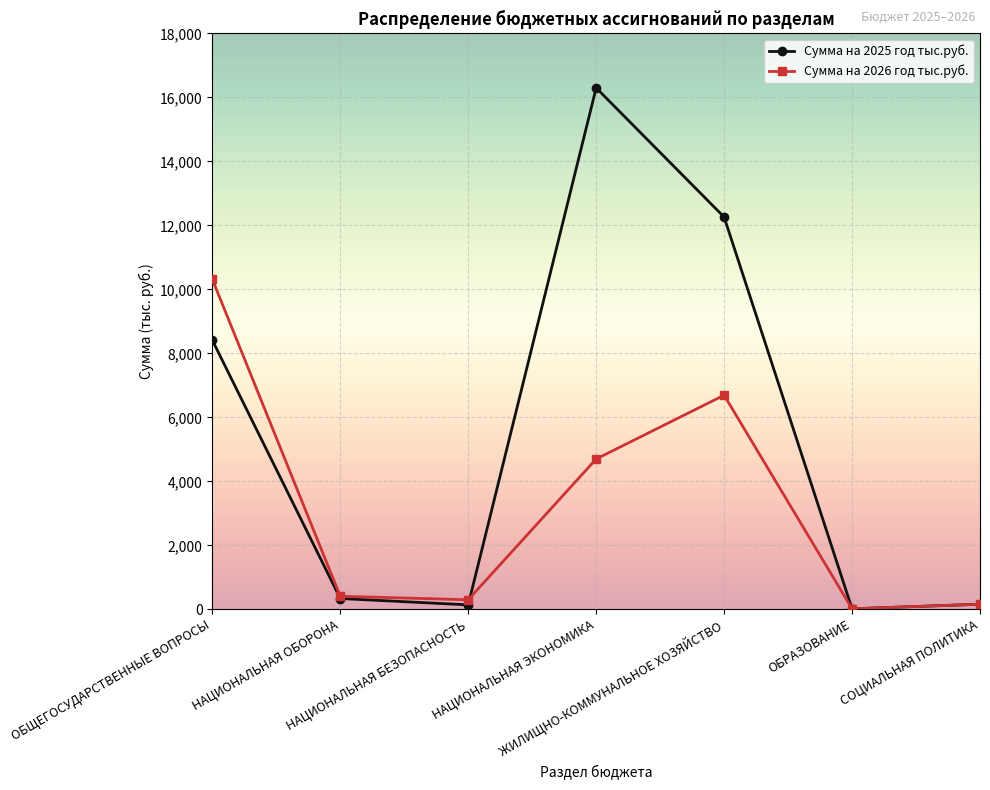

How many lines are shown in the chart?

2